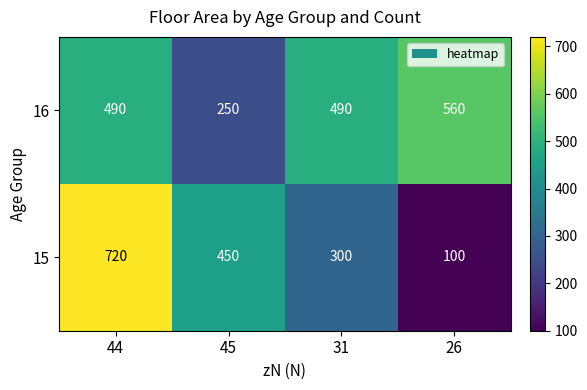

Is it true that 16 equals 125 at 26?

False